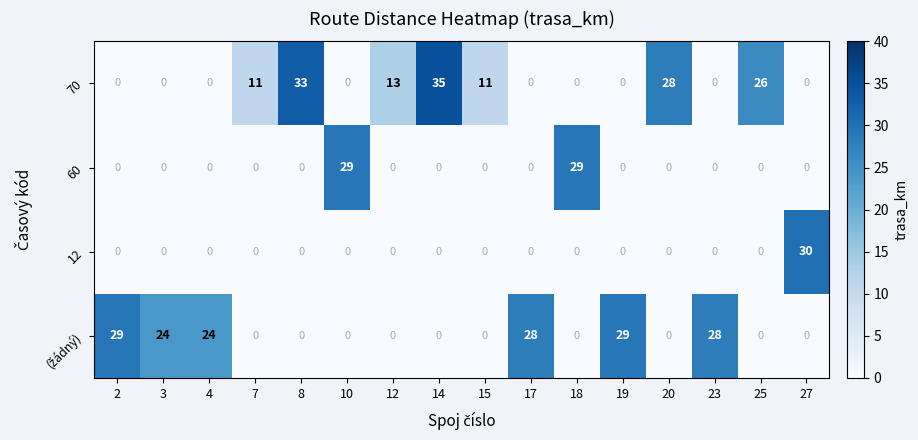

The 12 series shows 0 at 7. True or false?

True